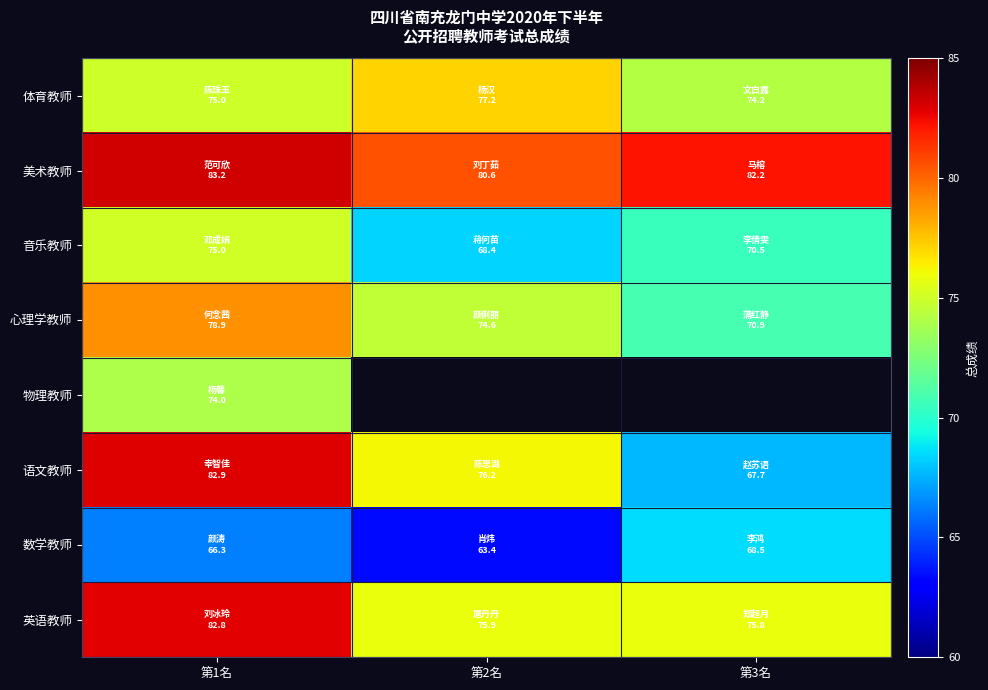

Where is 体育教师 nearest to the value 75?

第1名